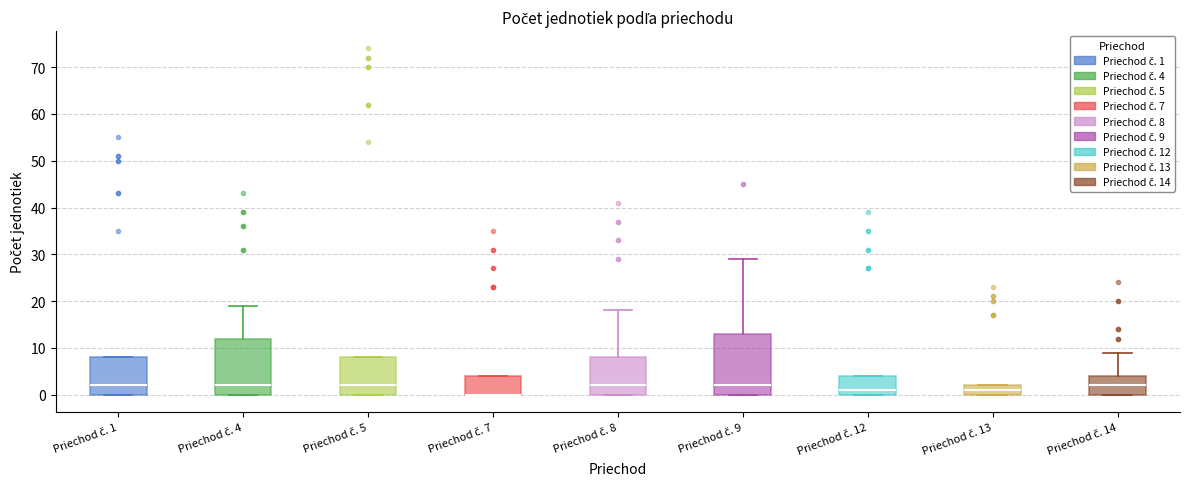

Which box is the tallest, from its lower edge to its upper edge?

Priechod č. 9